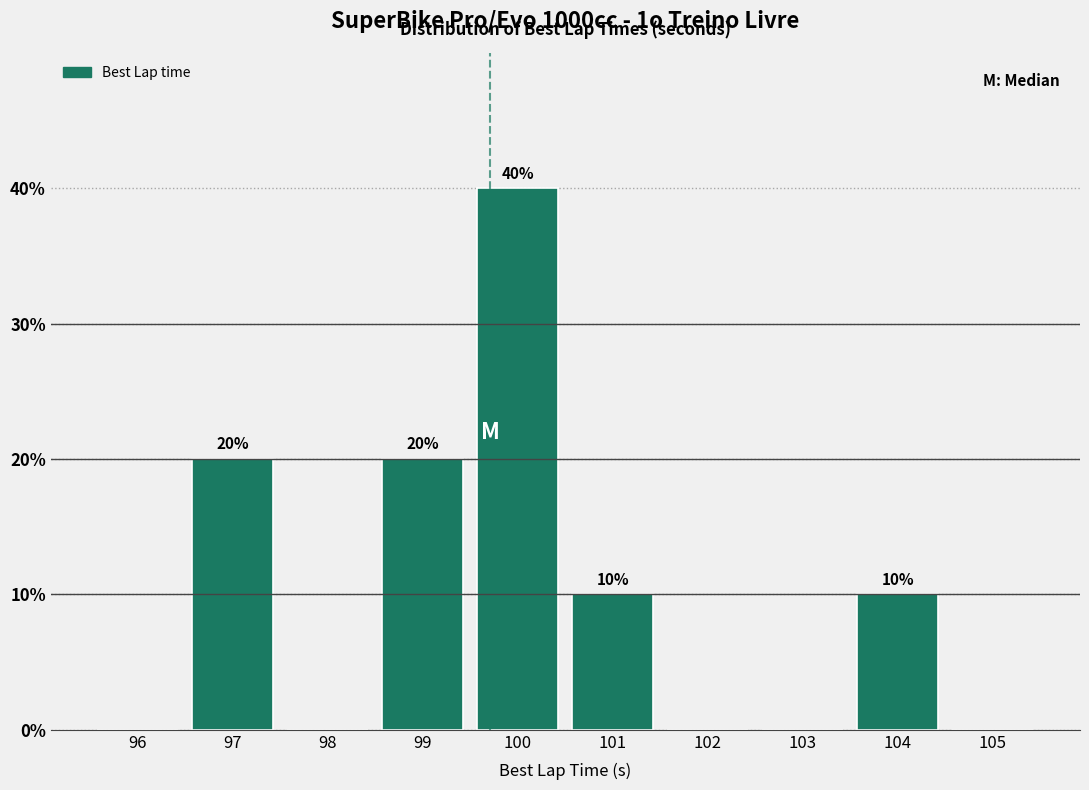

Reading left to right, what are all the values shown in this chart?

96=0	97=20	98=0	99=20	100=40	101=10	102=0	103=0	104=10	105=0